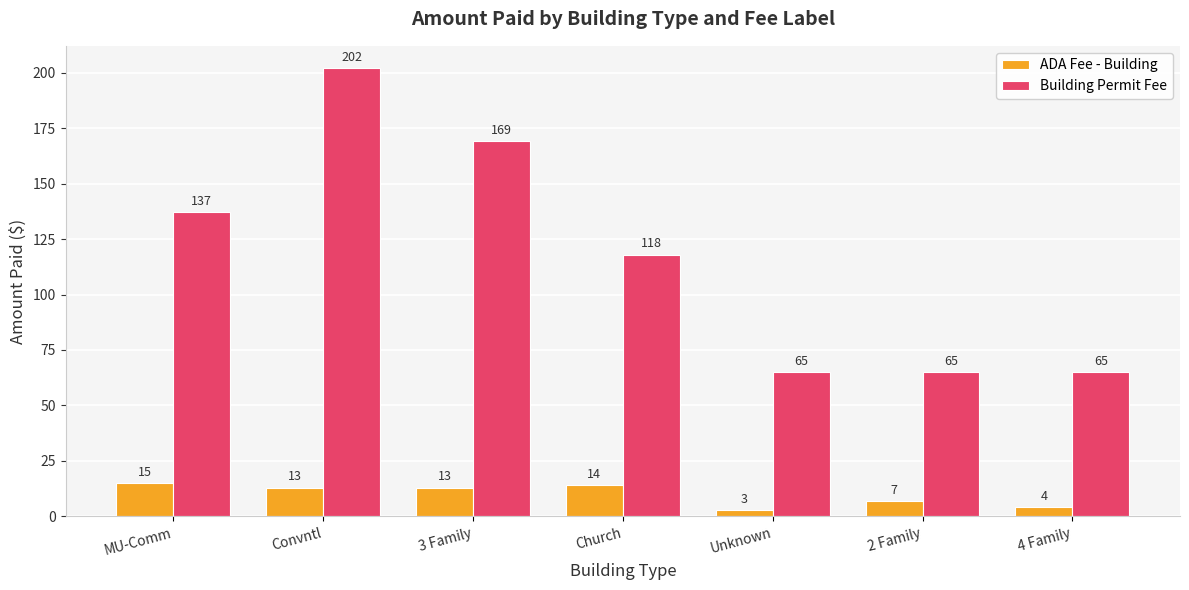

What value does the Building Permit Fee series have at Unknown?

65